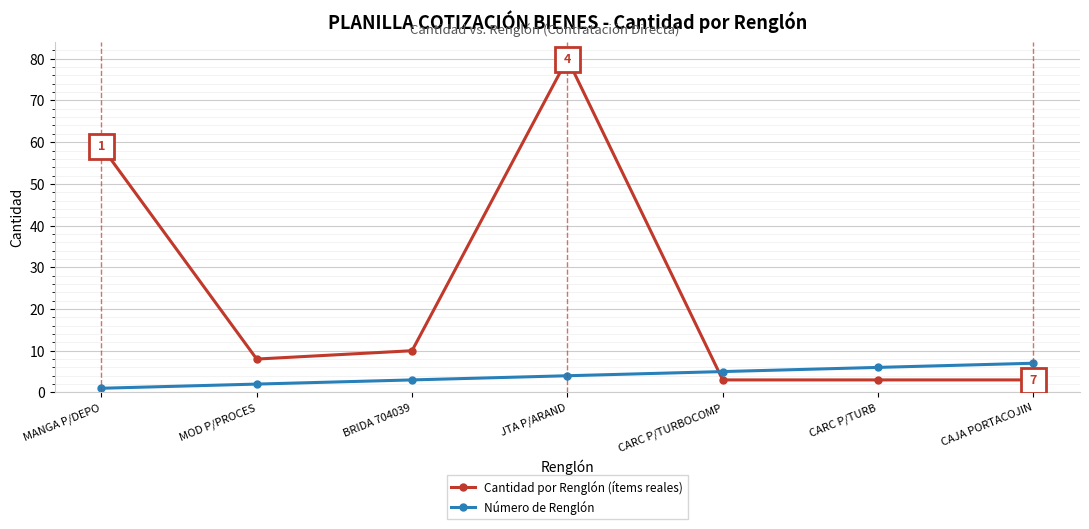

After their last crossing, which series has the higher values: Número de Renglón or Cantidad por Renglón (ítems reales)?

Número de Renglón